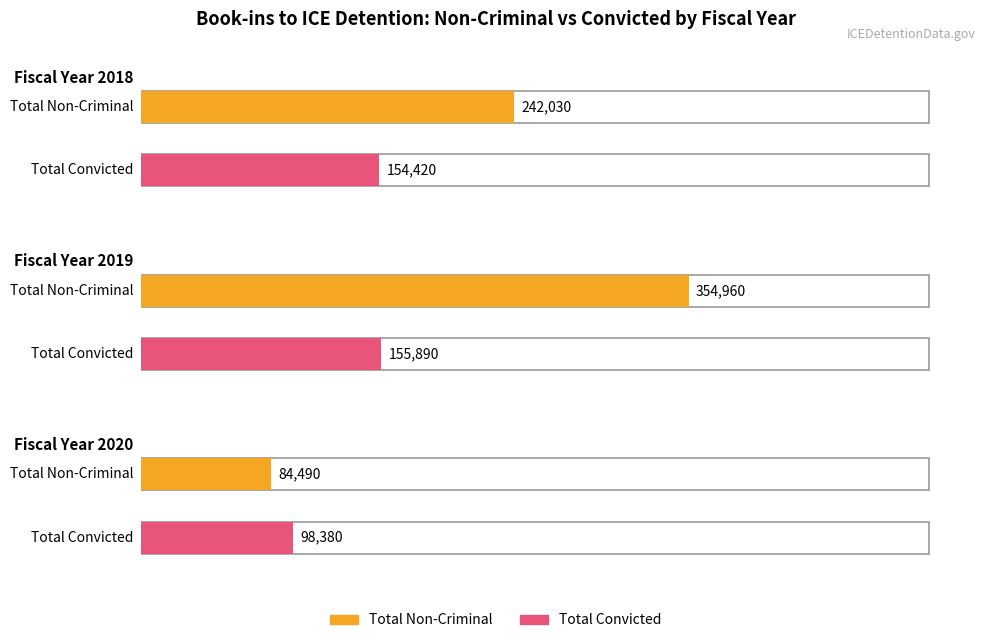

What is the difference between the Total Non-Criminal values at 2019 and 2020?

270470